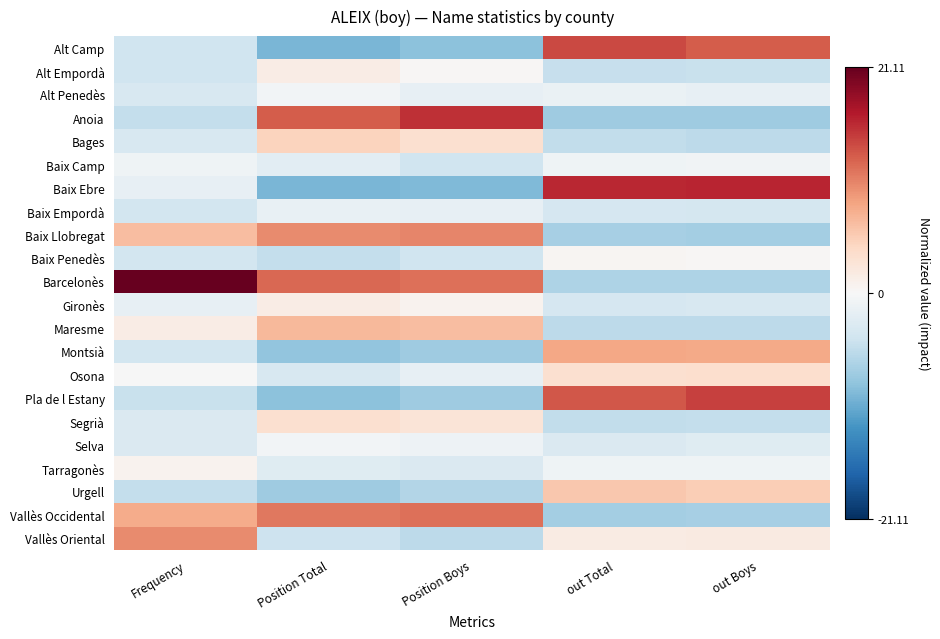

At which category is the sum across all series the highest?

out Total